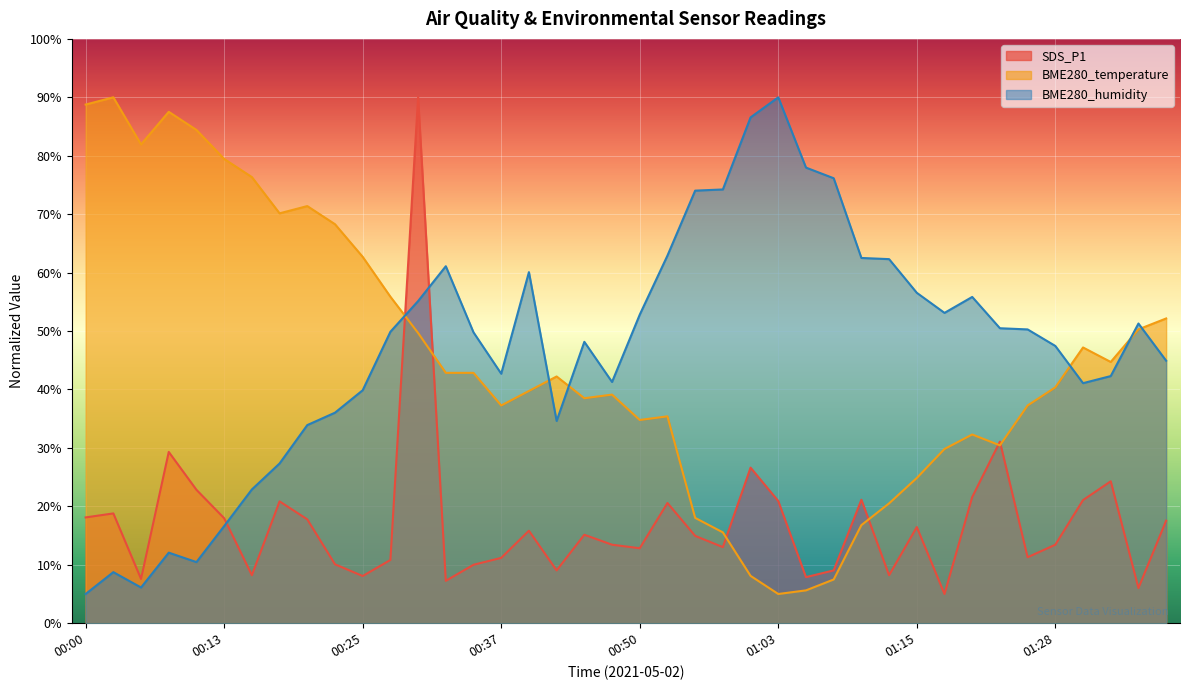

What is the difference between the SDS_P1 values at 00:20 and 00:45?

2.6